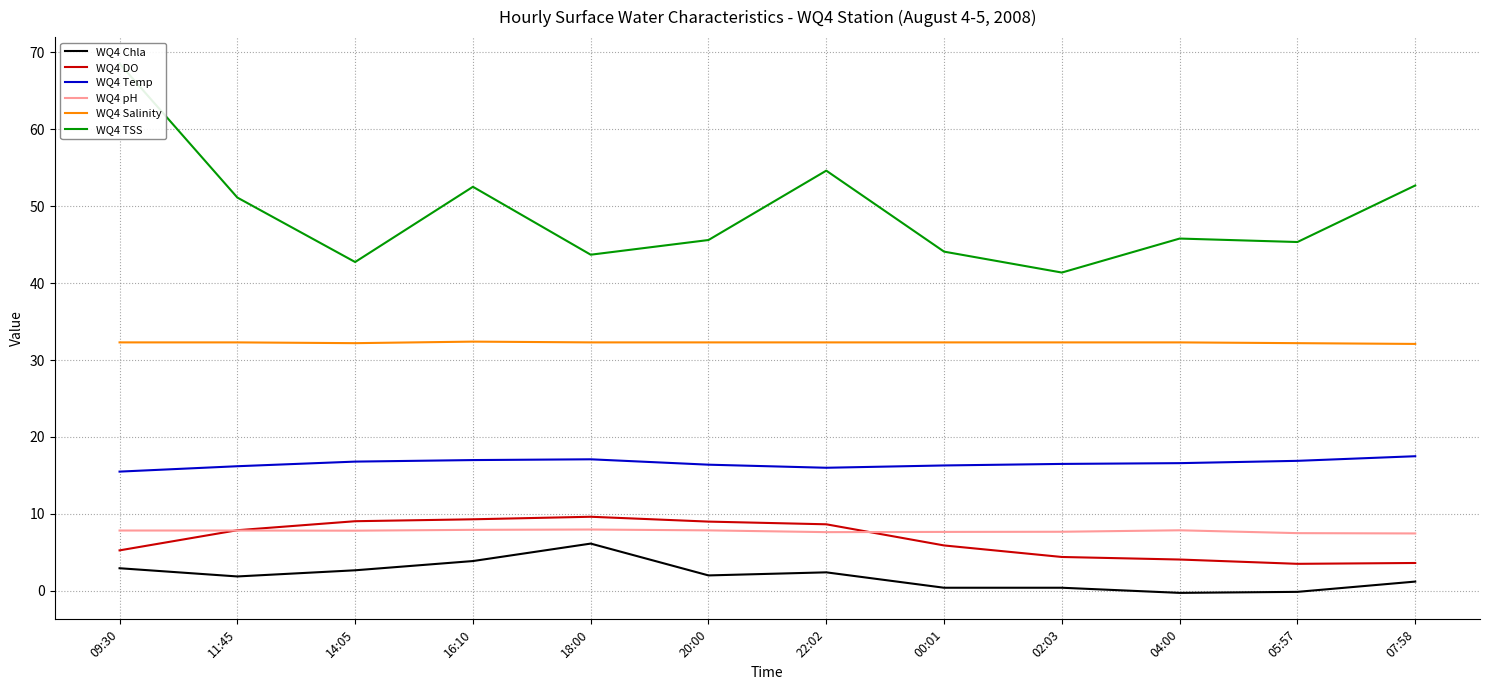

Which label corresponds to the largest value in the chart?

09:30